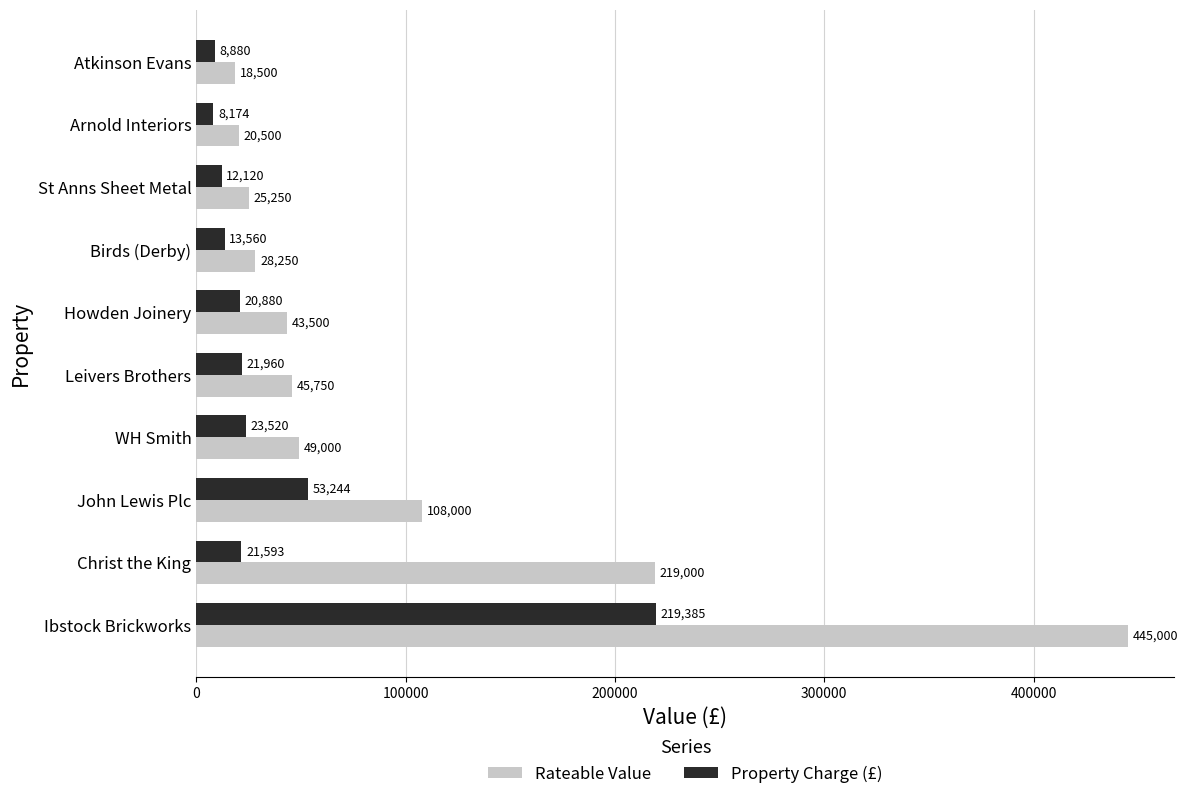

What is the total value across all series at Christ the King?

240593